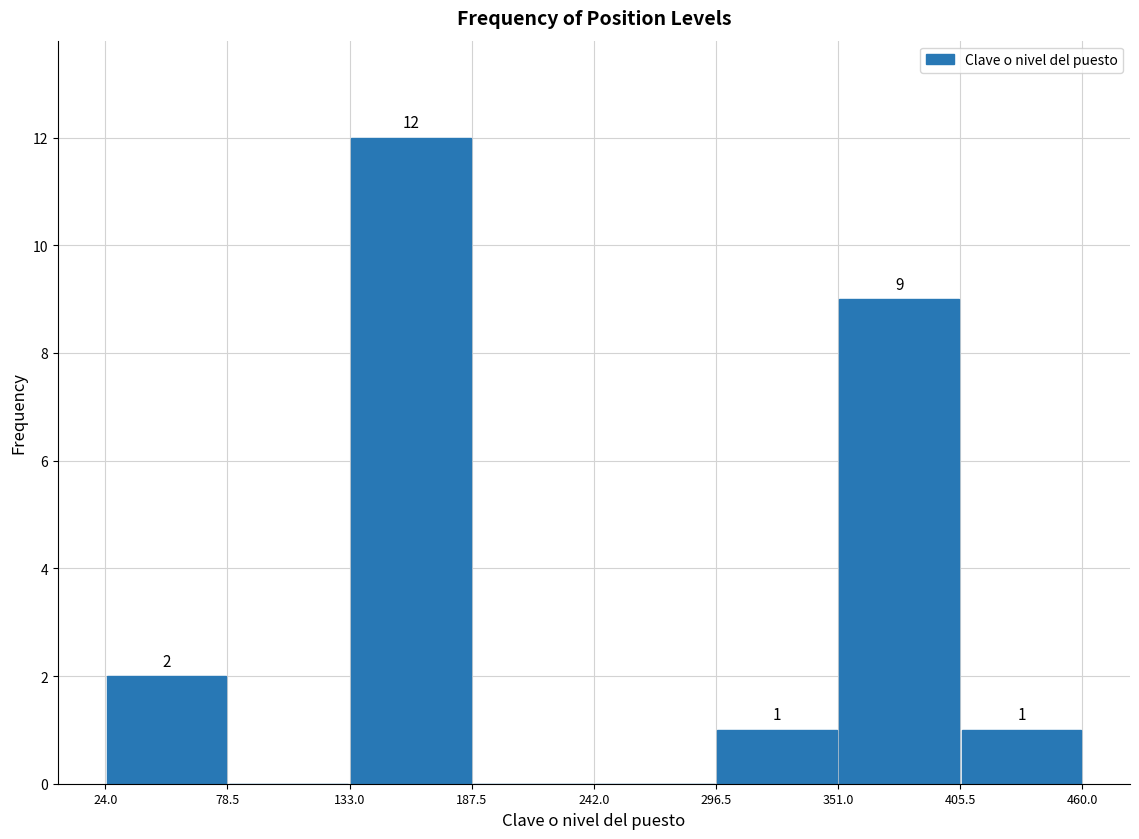

Over which range of the x-axis is the bar tallest?

133.0 to 187.5